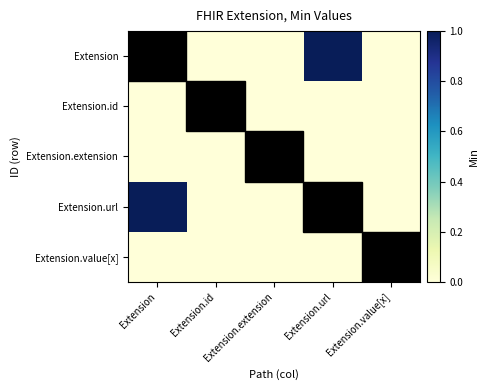

Between Extension.extension and Extension.value[x], which is larger?

Extension.extension